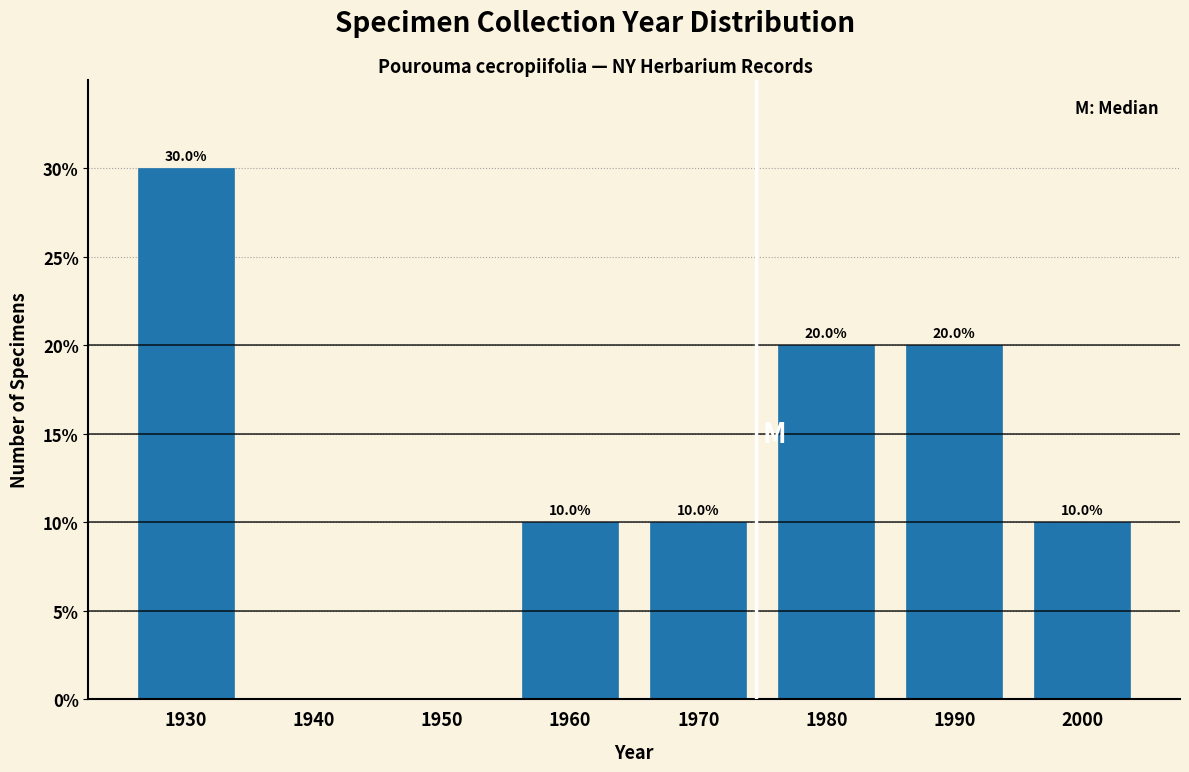

Reading left to right, what are all the values shown in this chart?

1930=30	1940=0	1950=0	1960=10	1970=10	1980=20	1990=20	2000=10